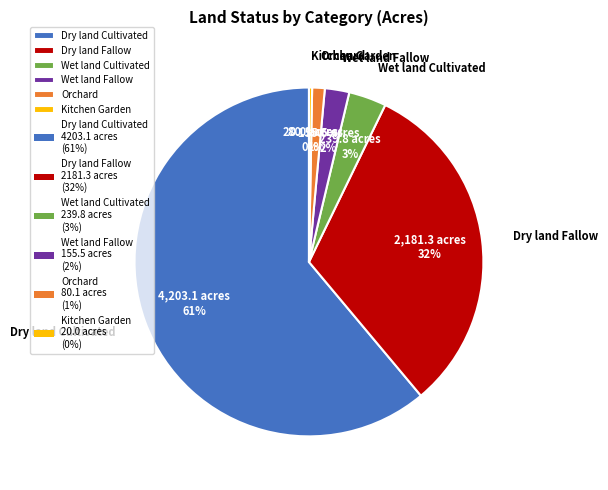

How many slices are in this pie chart?

6